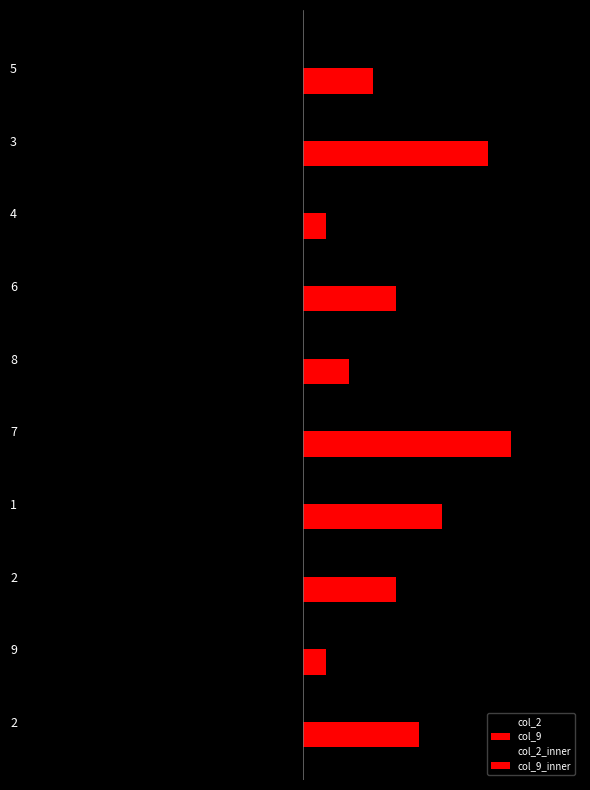

What is the sum of all col_2 values?

-46.0